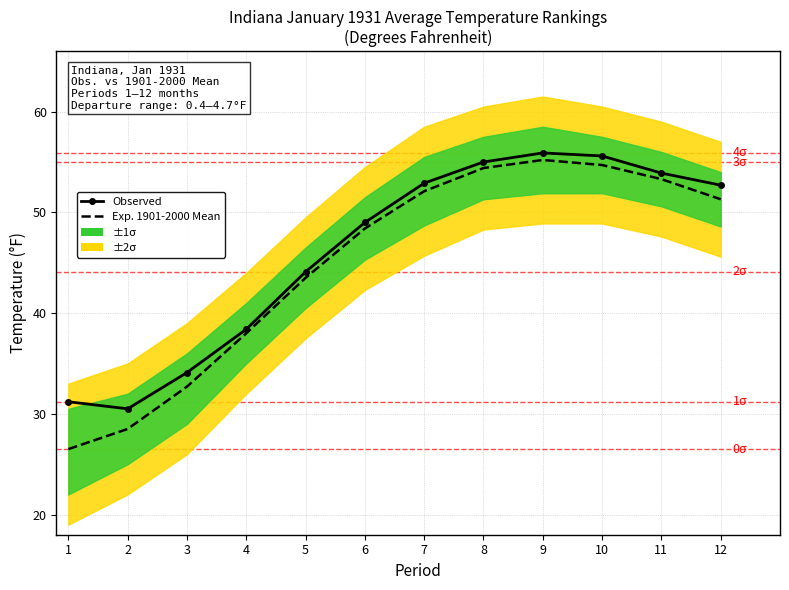

Which category has the lowest value across all series?

1